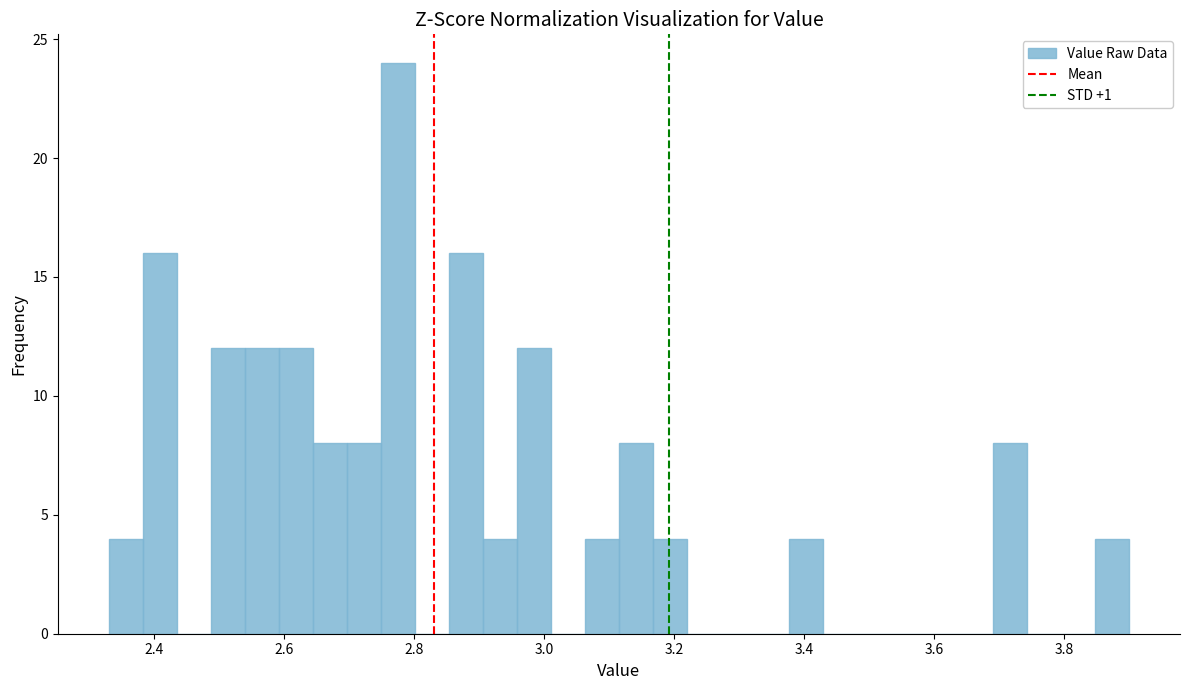

Around what value on the x-axis is the tallest bar? Give the approximate position of its centre, as read against the axis.

2.78